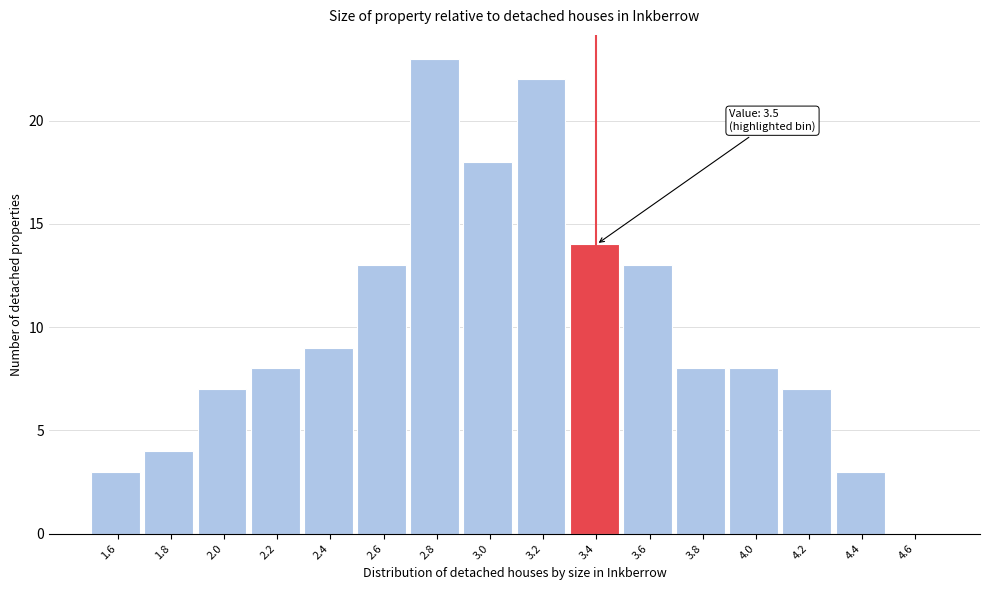

Reading right to left, extract all data points from this chart.

4.6=0	4.4=3	4.2=7	4.0=8	3.8=8	3.6=13	3.4=14	3.2=22	3.0=18	2.8=23	2.6=13	2.4=9	2.2=8	2.0=7	1.8=4	1.6=3